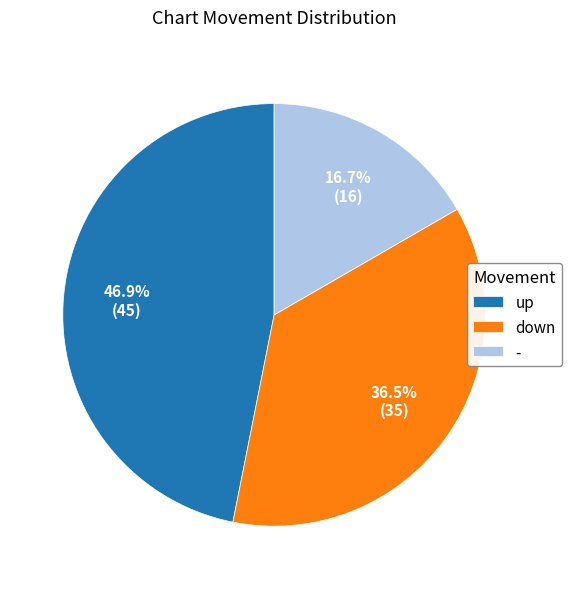

Count the number of slices in the pie.

3